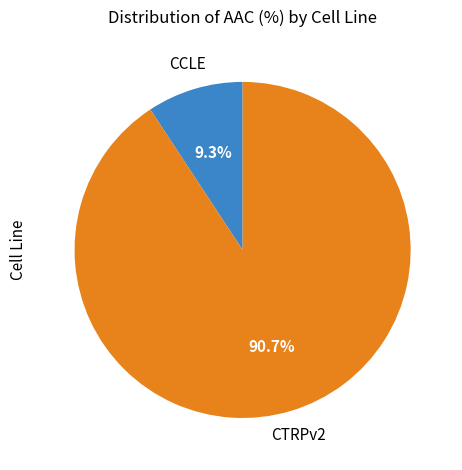

True or false: CCLE accounts for 1% of the total.

False